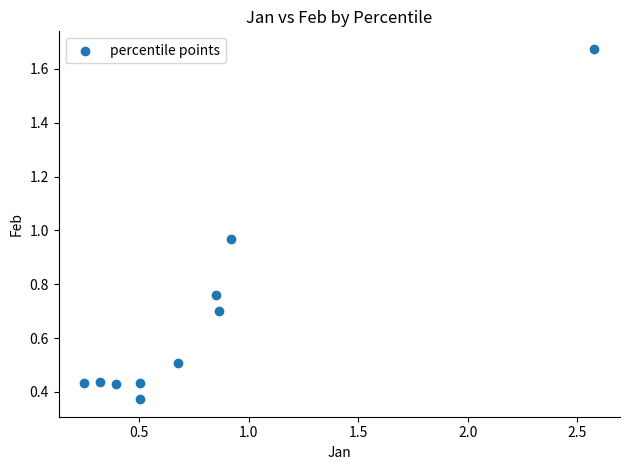

What is the average Y value?

0.7